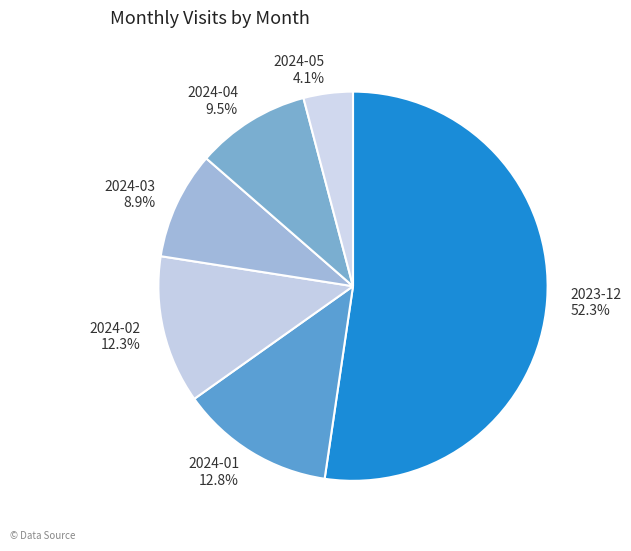

What percentage is the 2024-05 slice, to the nearest percent?

4%